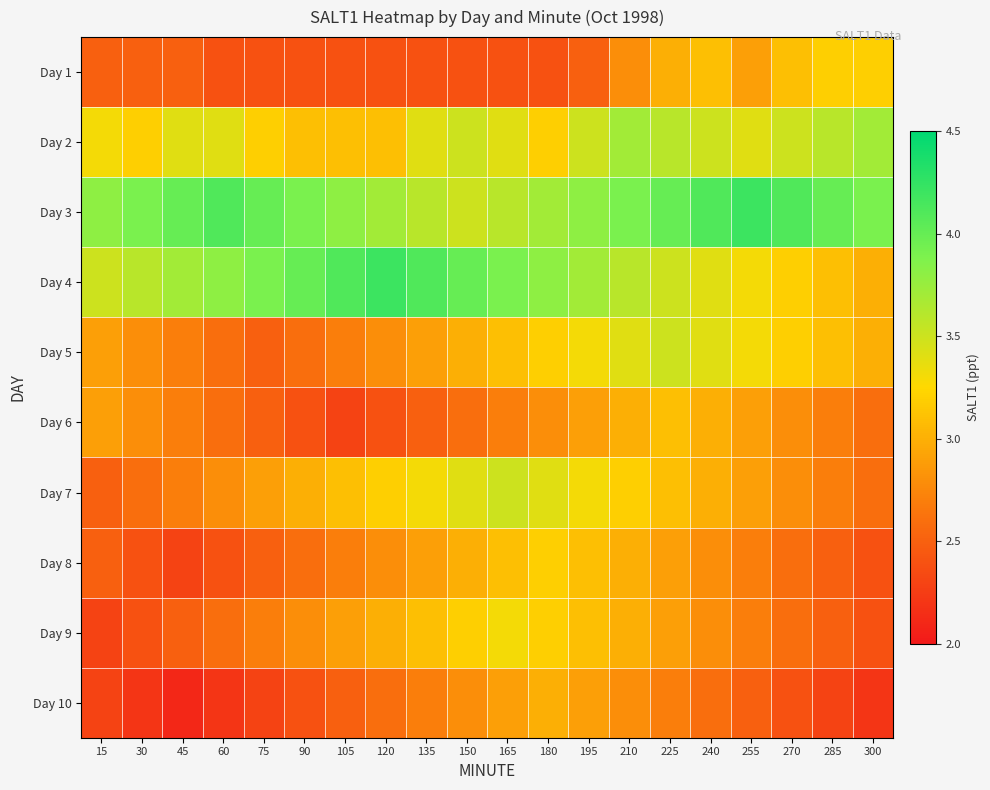

Rank the series at 225 from highest to lowest value.

Day 3, Day 2, Day 4, Day 5, Day 6, Day 7, Day 1, Day 8, Day 9, Day 10